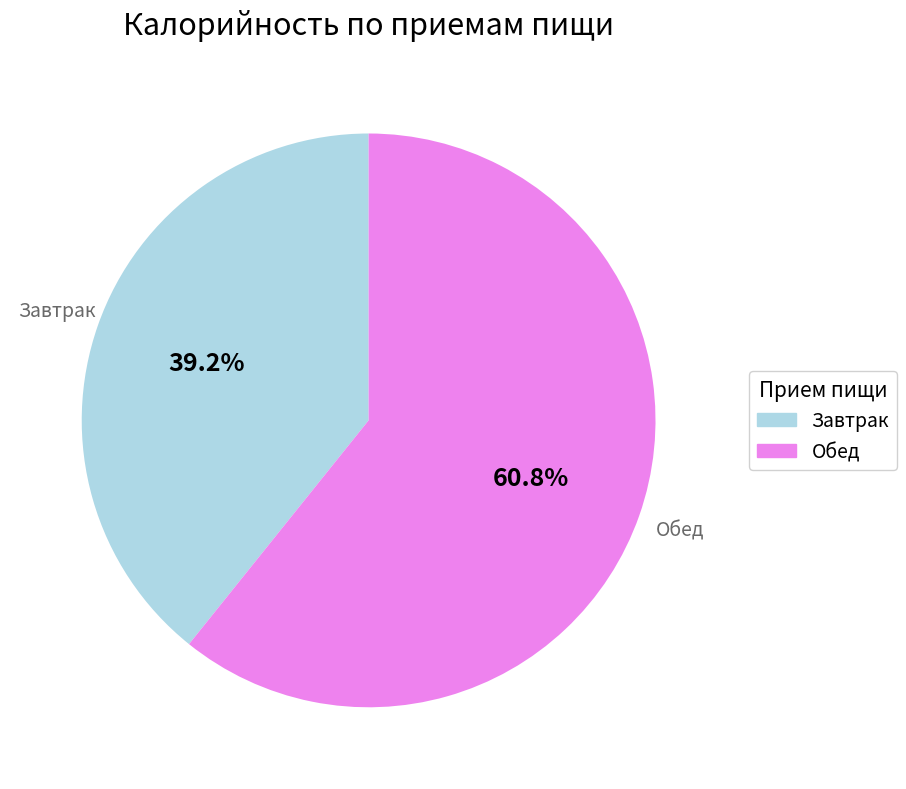

What is the total percentage of Завтрак and Обед?

100.0%